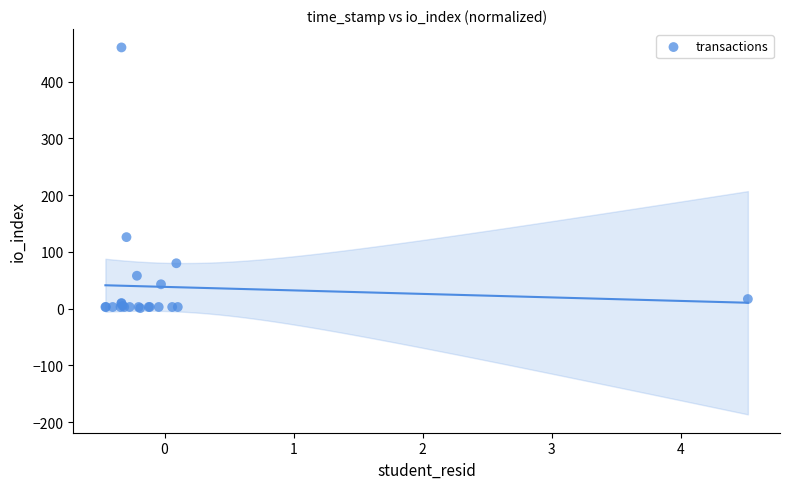

What Y value in the scatter plot is closest to 230?

126